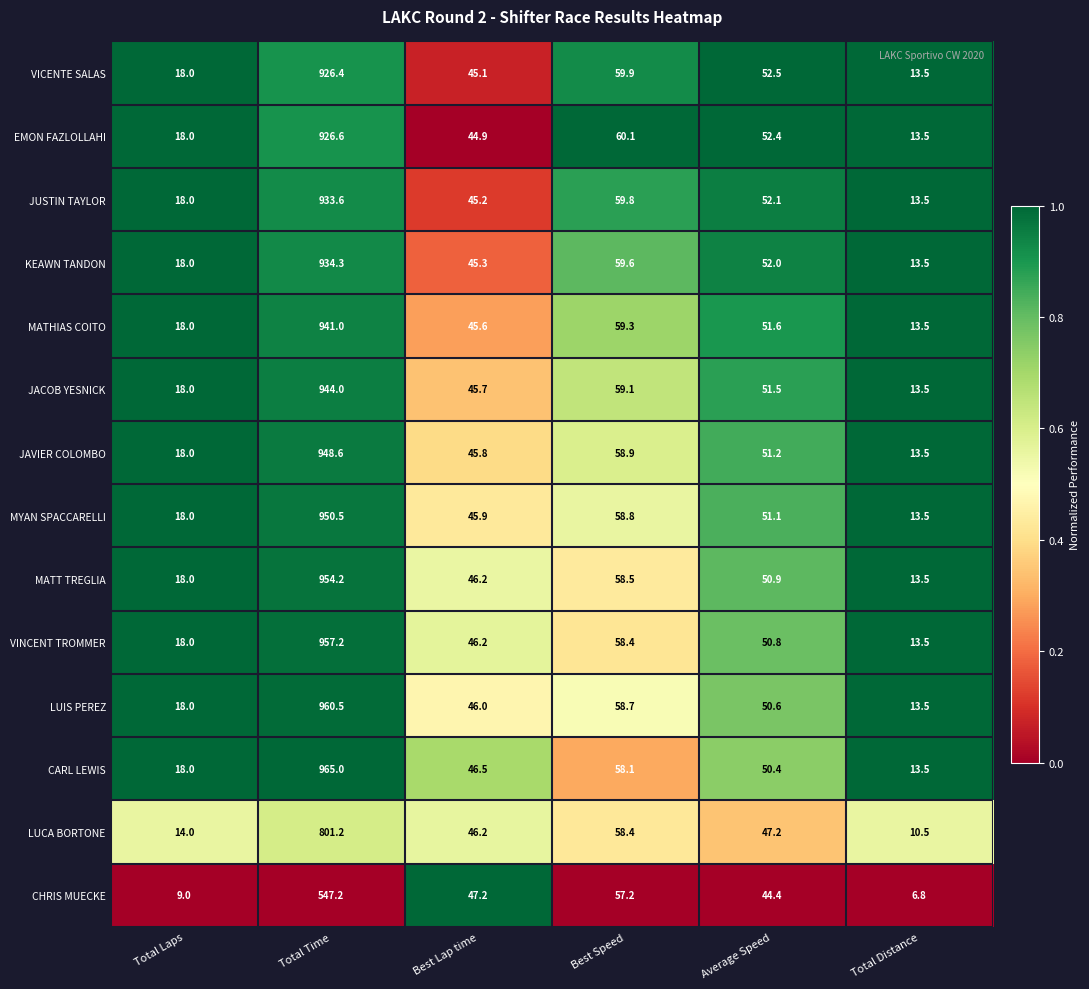

Rank the series by their maximum value, from lowest to highest.

CHRIS MUECKE, LUCA BORTONE, VICENTE SALAS, EMON FAZLOLLAHI, JUSTIN TAYLOR, KEAWN TANDON, MATHIAS COITO, JACOB YESNICK, JAVIER COLOMBO, MYAN SPACCARELLI, MATT TREGLIA, VINCENT TROMMER, LUIS PEREZ, CARL LEWIS